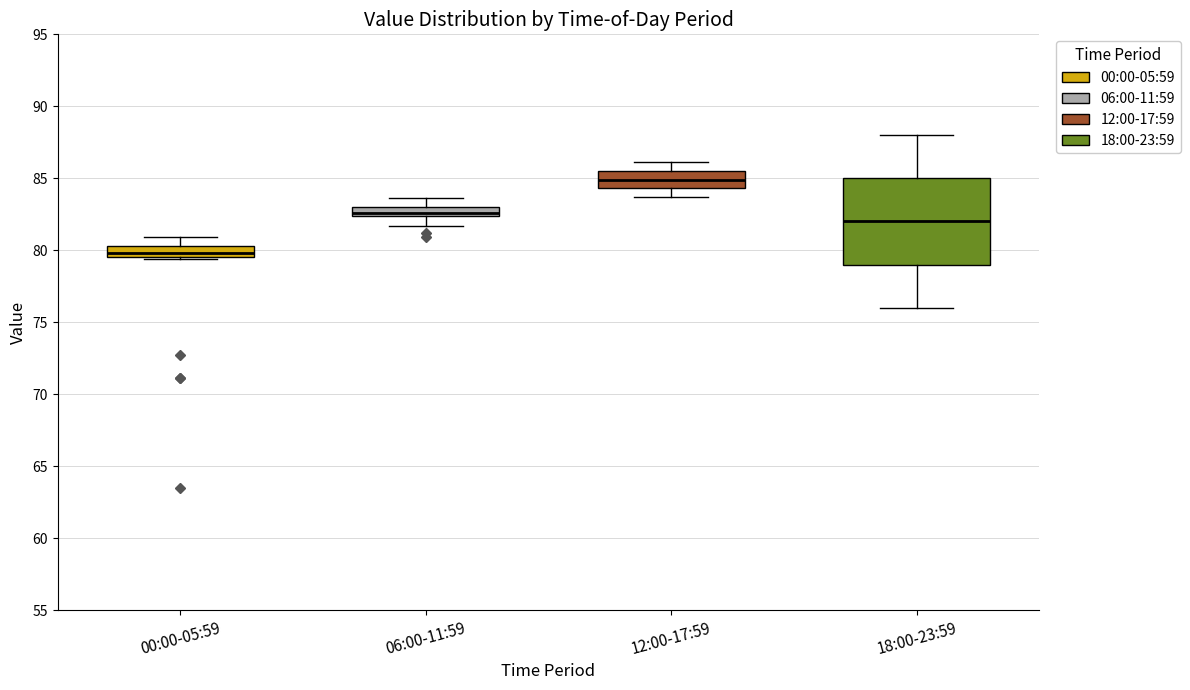

Where does the upper whisker of the box for 18:00-23:59 end on the y-axis? The values are not printed on the chart, so give them approximately, as read against the axis.

88.0